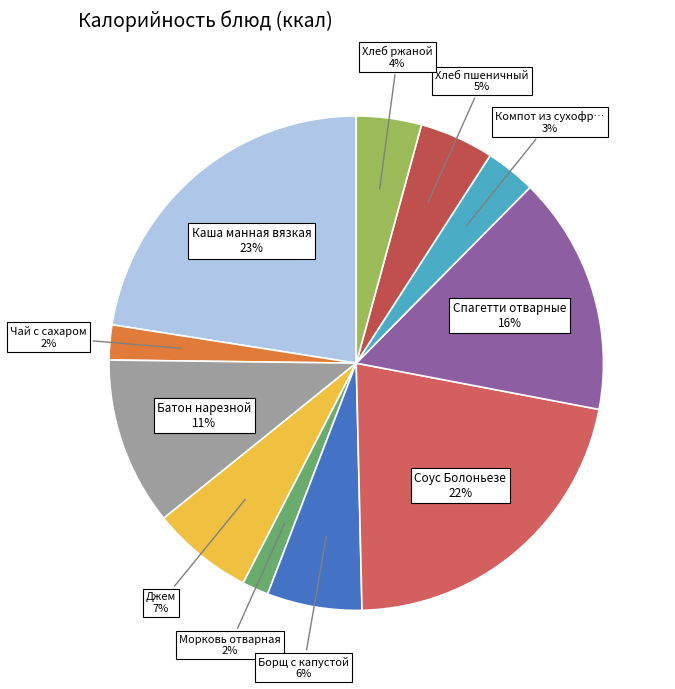

How many segments does this pie chart have?

11